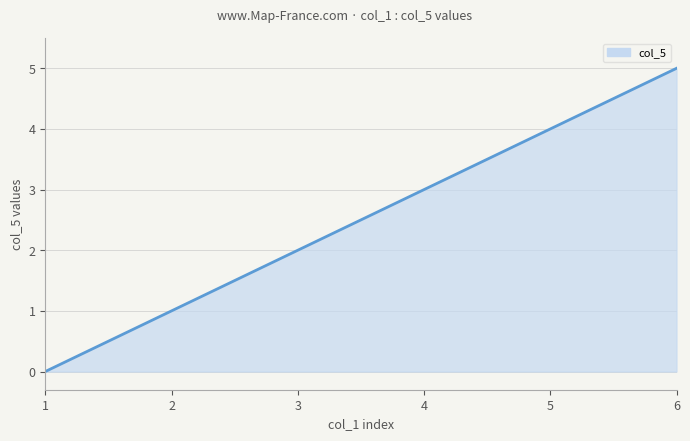

List the labels in order of value, smallest first.

1, 2, 3, 4, 5, 6